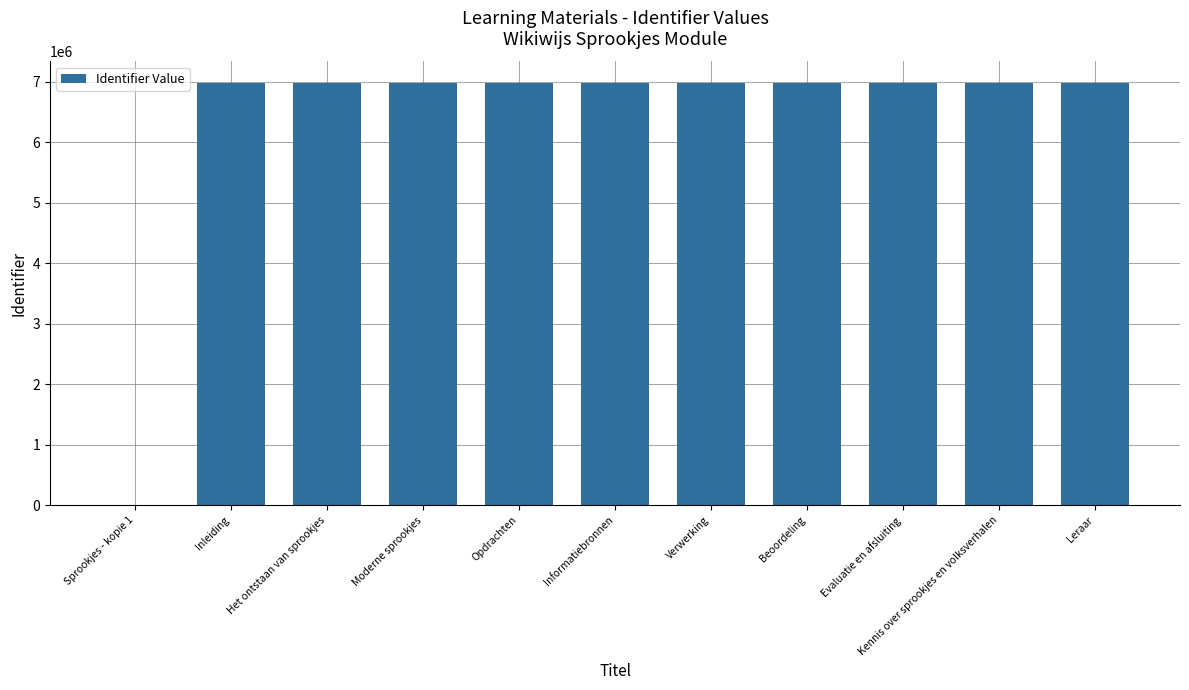

Where is the data nearest to the value 3494032?

Inleiding